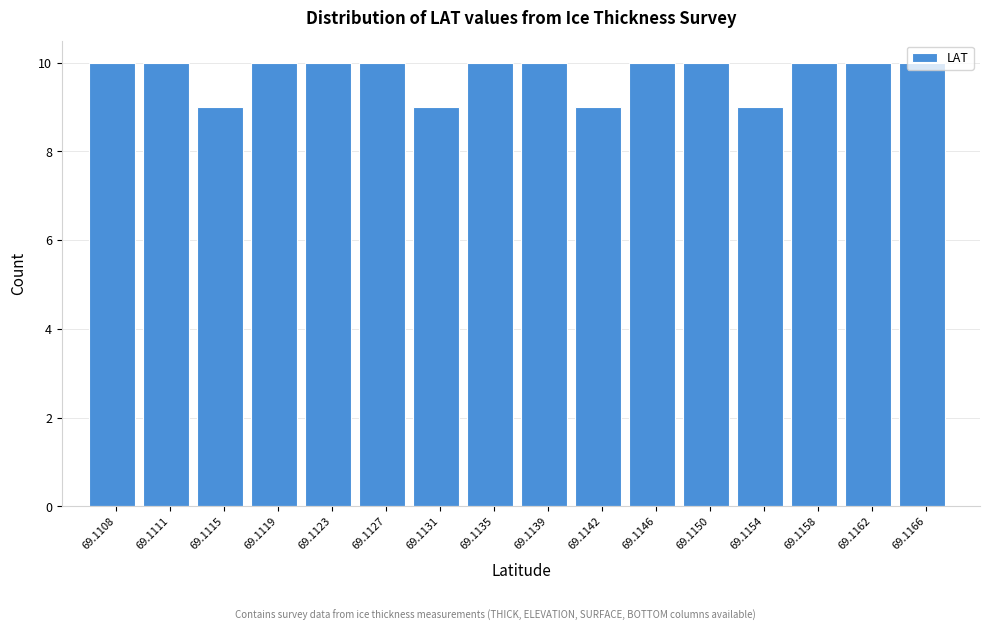

The chart shows a value of 12 at 69.1115. True or false?

False